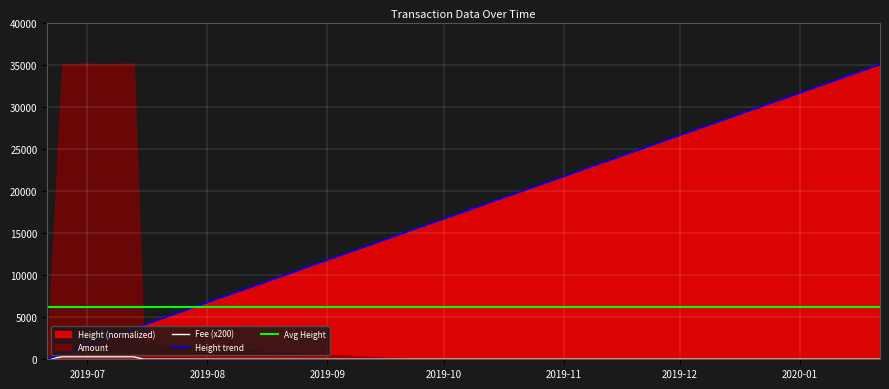

What is the label of the 4th point from the right?

2019-07-15 12:03:00